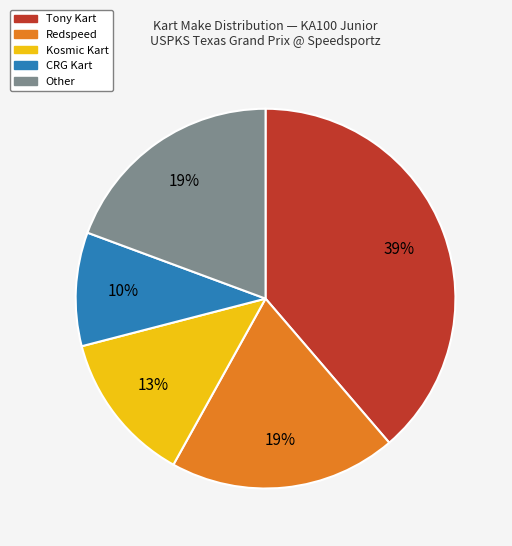

Is there any slice that represents more than half of the pie?

No